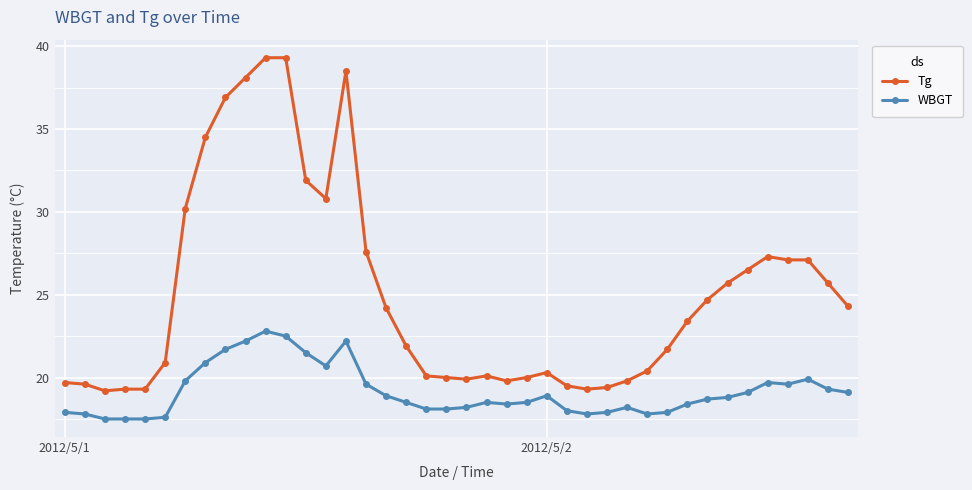

How many lines are shown in the chart?

2